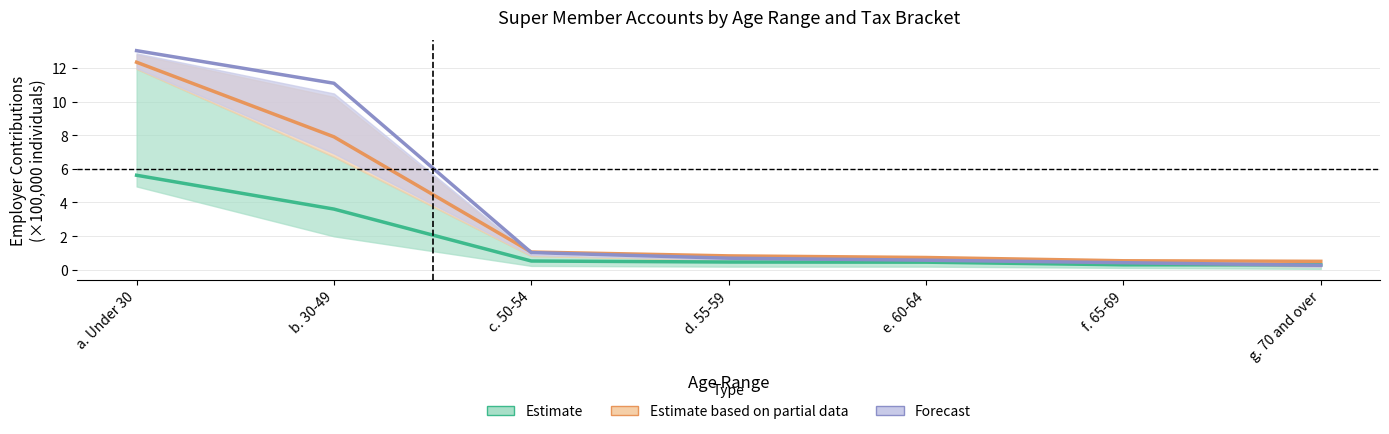

What is the highest value of the Forecast series?

13.0